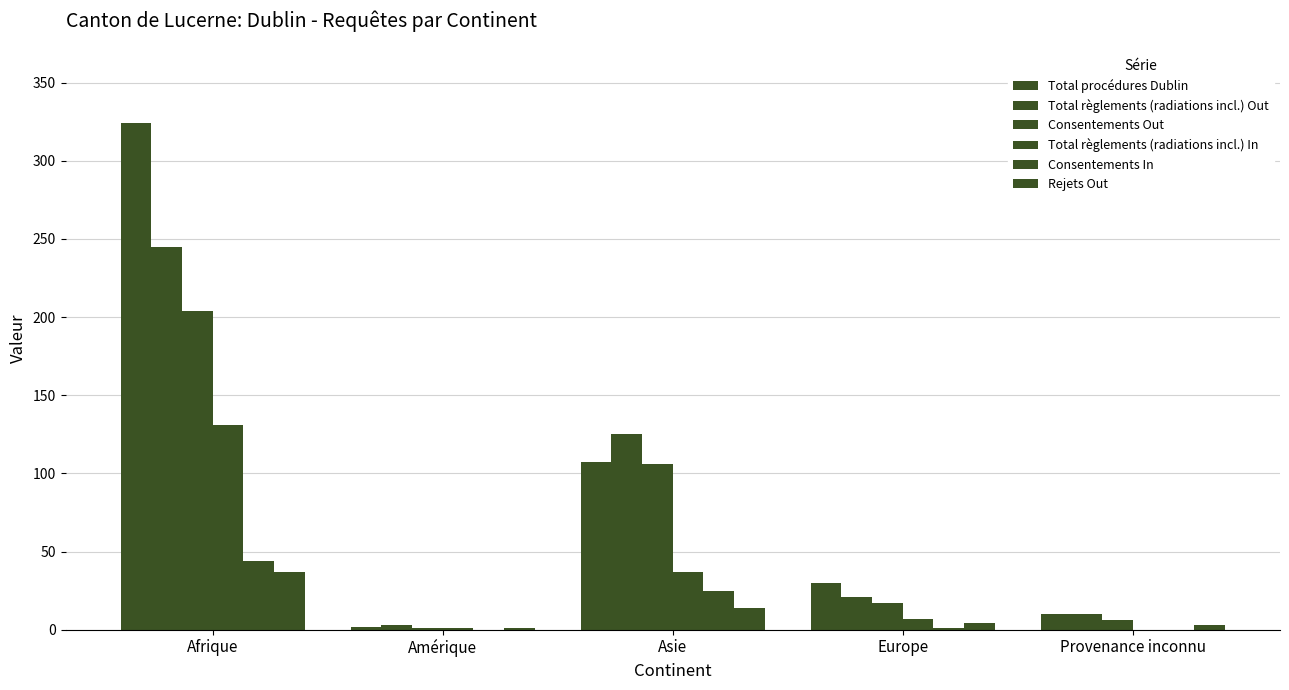

Are the bars grouped side by side (vs. stacked)?

Yes